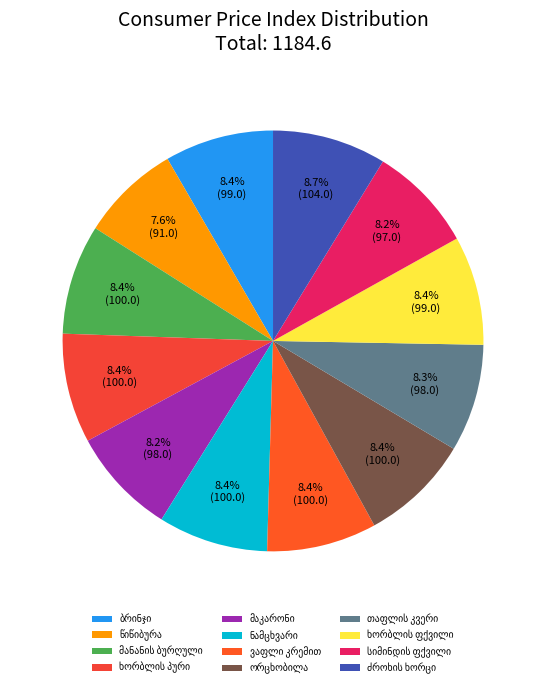

What percentage do ვაფლი კრემით and სიმინდის ფქვილი together represent?

16.6%